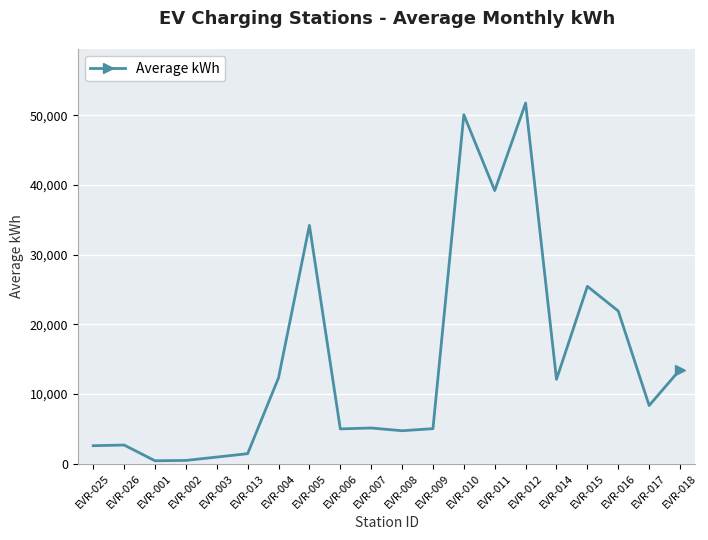

What is the average value?

14855.7